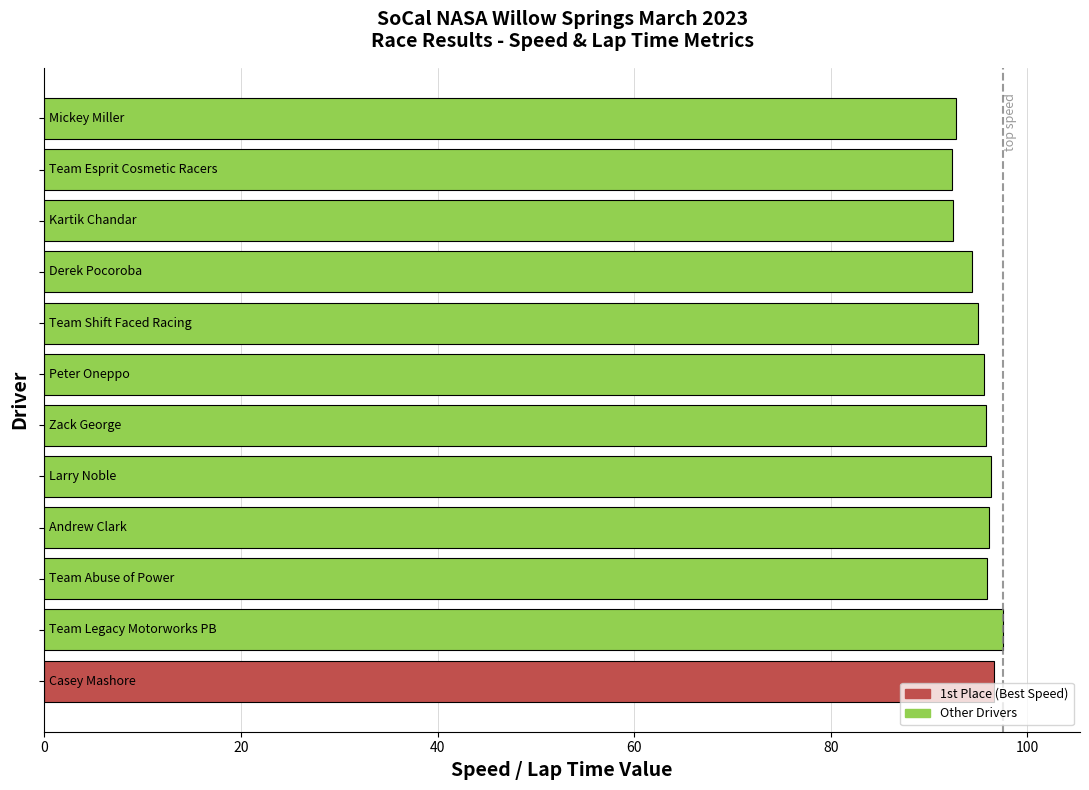

What is the smallest value displayed?

92.3